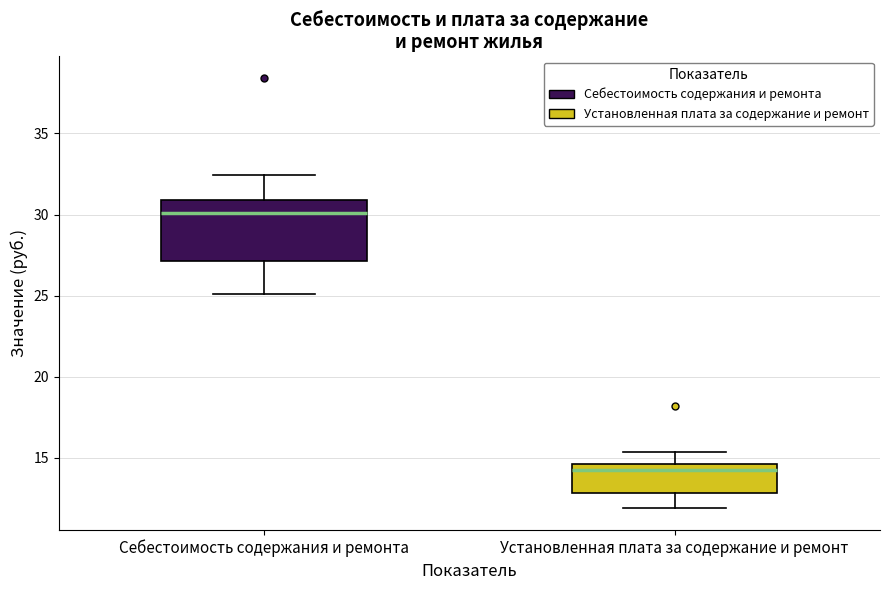

Which box is the tallest, from its lower edge to its upper edge?

Себестоимость содержания и ремонта